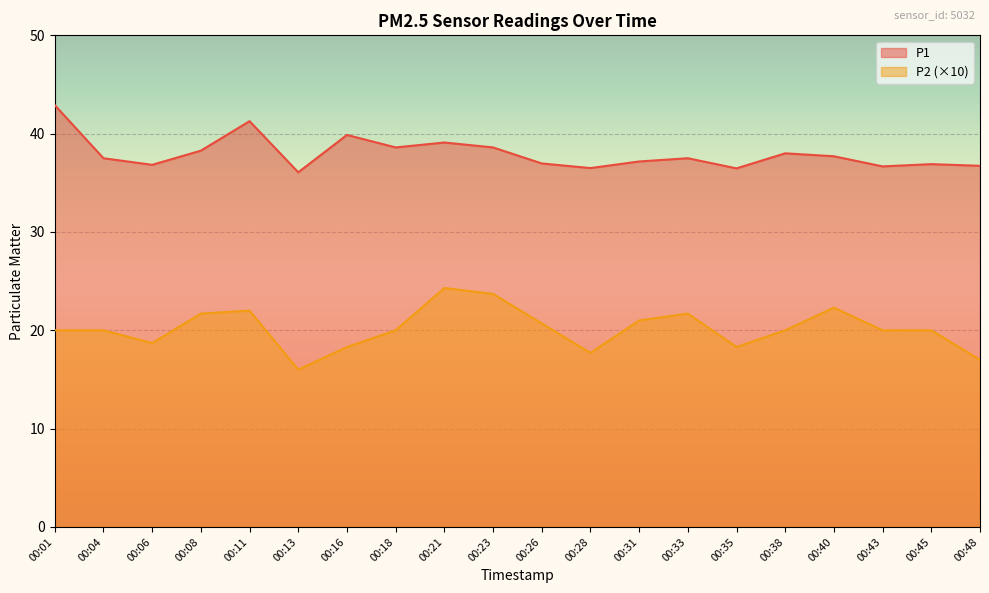

Reading right to left, transcribe all the data shown in this chart.

P1: 00:48=36.7	00:45=36.9	00:43=36.7	00:40=37.7	00:38=38.0	00:35=36.5	00:33=37.5	00:31=37.2	00:28=36.5	00:26=37.0	00:23=38.6	00:21=39.1	00:18=38.6	00:16=39.9	00:13=36.1	00:11=41.3	00:08=38.3	00:06=36.8	00:04=37.5	00:01=42.9
P2: 00:48=17.0	00:45=20.0	00:43=20.0	00:40=22.3	00:38=20.0	00:35=18.3	00:33=21.7	00:31=21.0	00:28=17.7	00:26=20.7	00:23=23.7	00:21=24.3	00:18=20.0	00:16=18.3	00:13=16.0	00:11=22.0	00:08=21.7	00:06=18.7	00:04=20.0	00:01=20.0